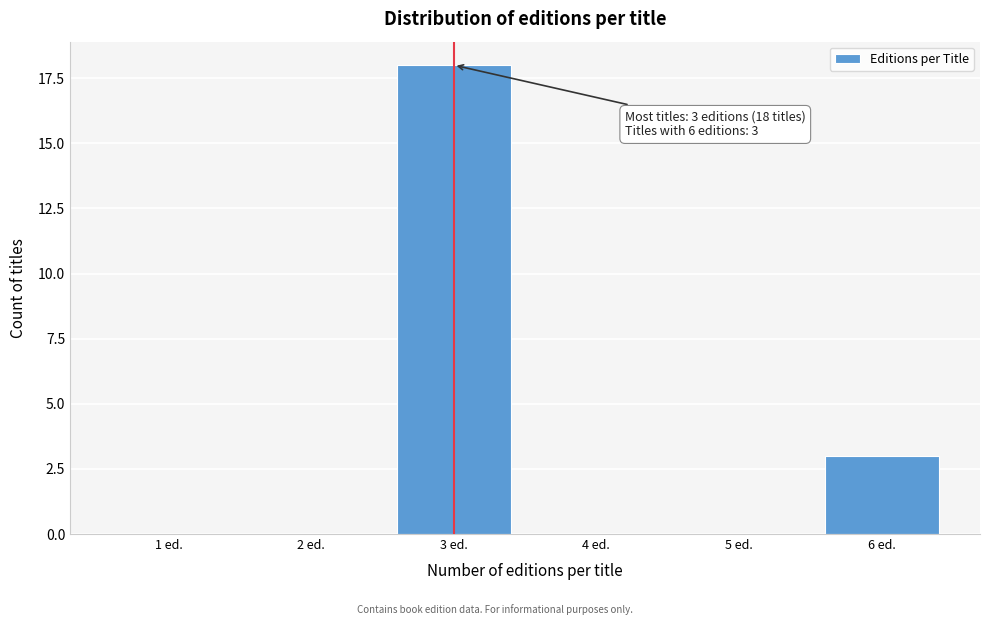

Reading left to right, what are all the values shown in this chart?

1 ed.=0	2 ed.=0	3 ed.=18	4 ed.=0	5 ed.=0	6 ed.=3